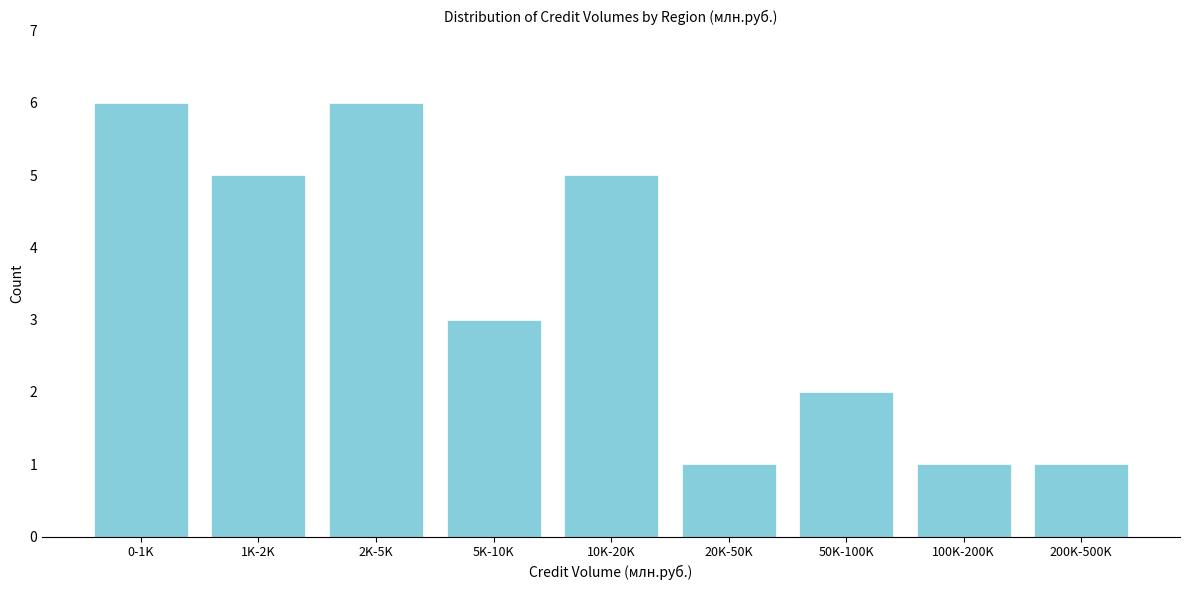

Reading right to left, what are all the values shown in this chart?

200K-500K=1	100K-200K=1	50K-100K=2	20K-50K=1	10K-20K=5	5K-10K=3	2K-5K=6	1K-2K=5	0-1K=6